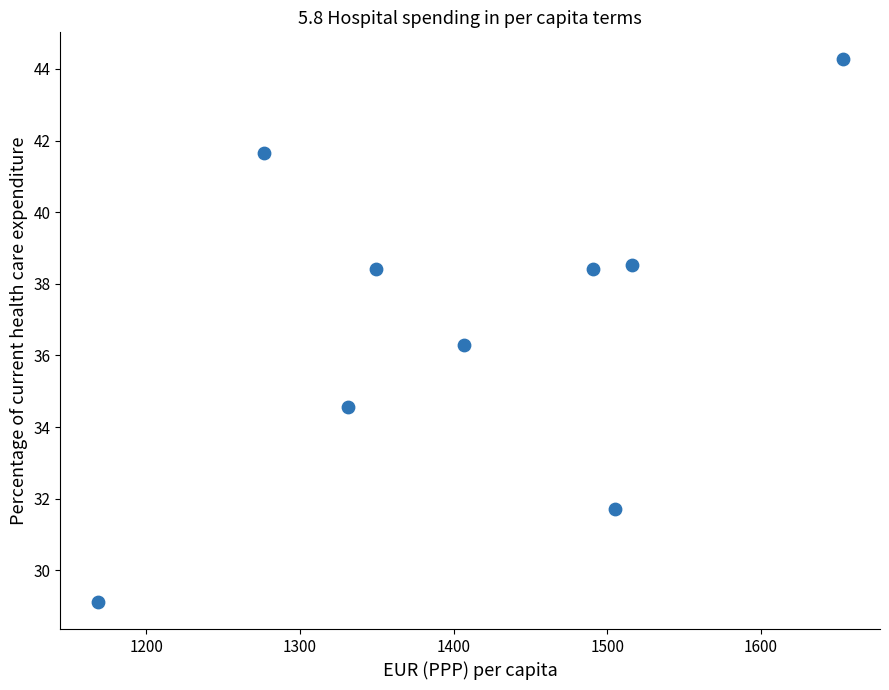

What is the average X value?

1410.8